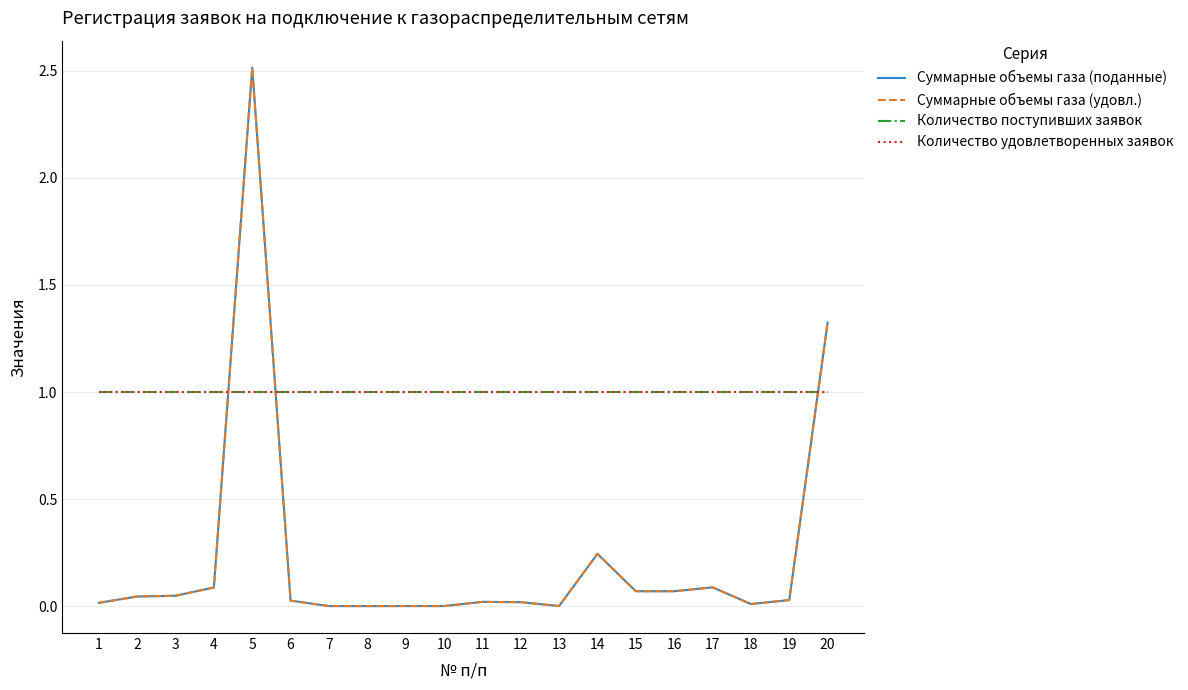

Does the chart display data point markers on the line(s)?

No